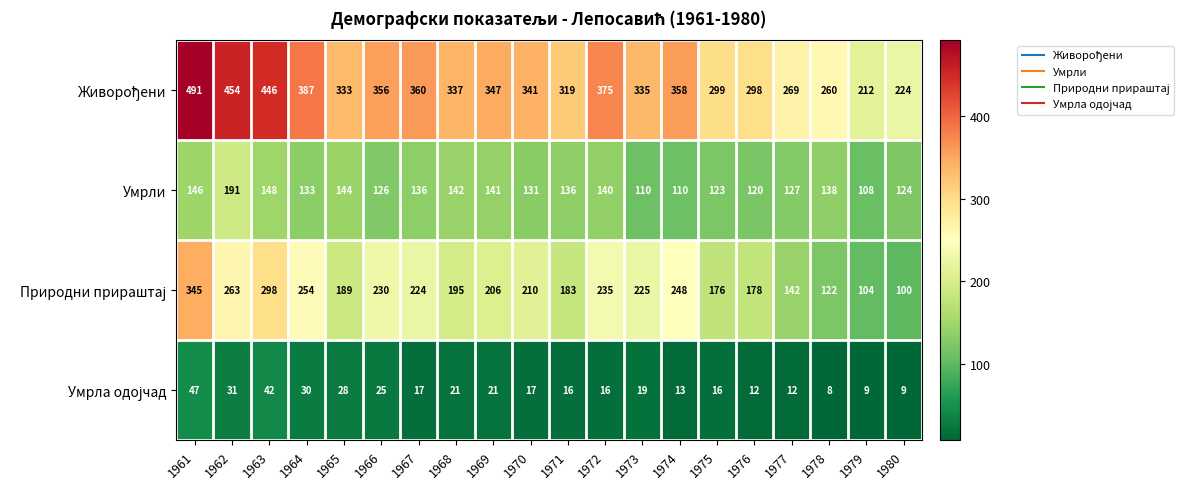

What is the total value across all series at 1977?

550